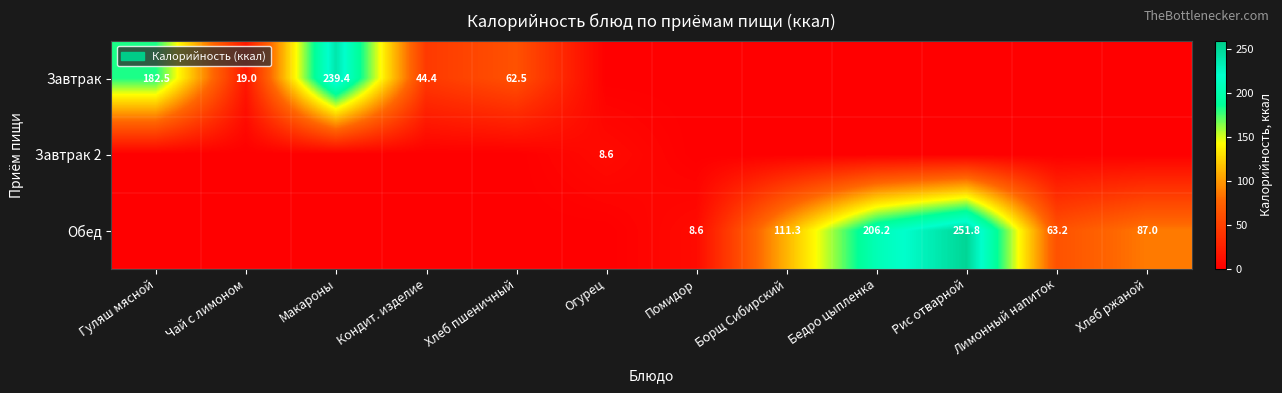

Is it true that Завтрак equals 238.0 at Гуляш мясной?

False